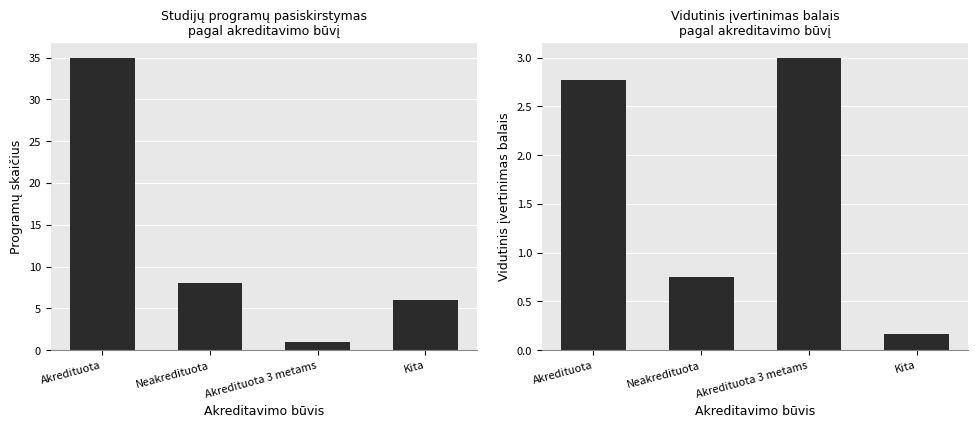

At which label does Vidutinis įvertinimas balais first exceed 2?

Akredituota